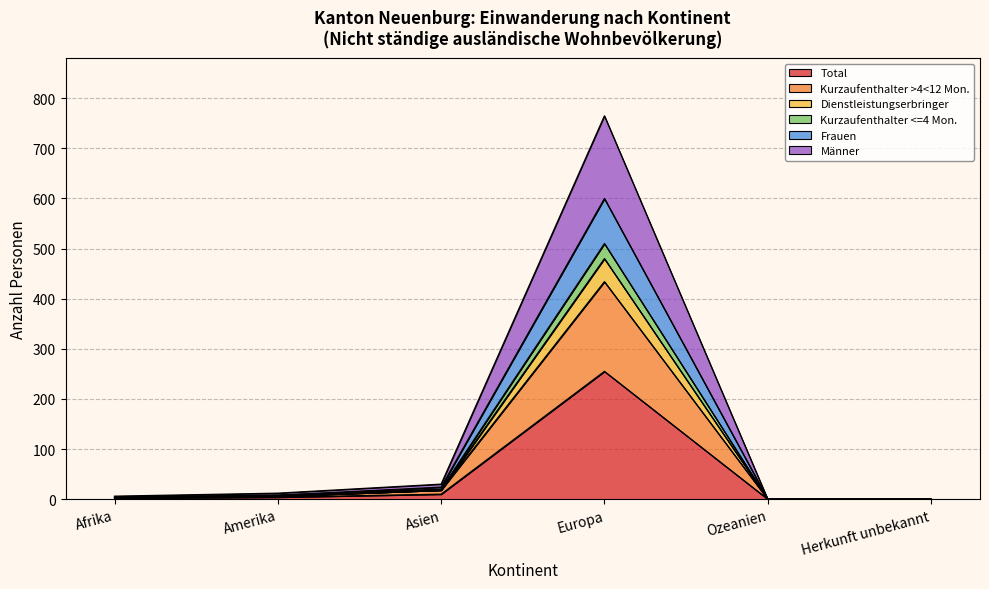

How many lines are shown in the chart?

6